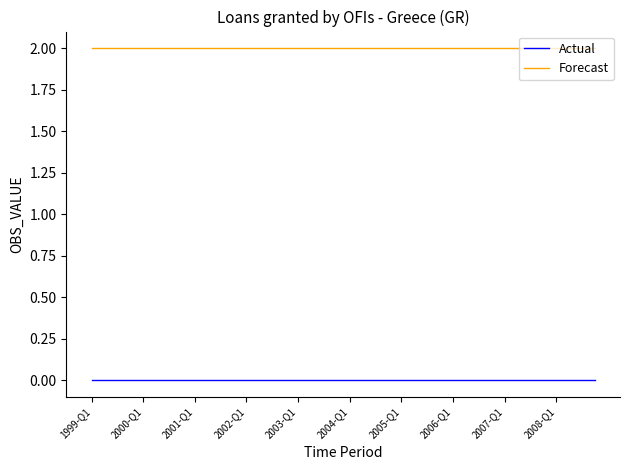

True or false: Actual and Forecast cross at least once.

False